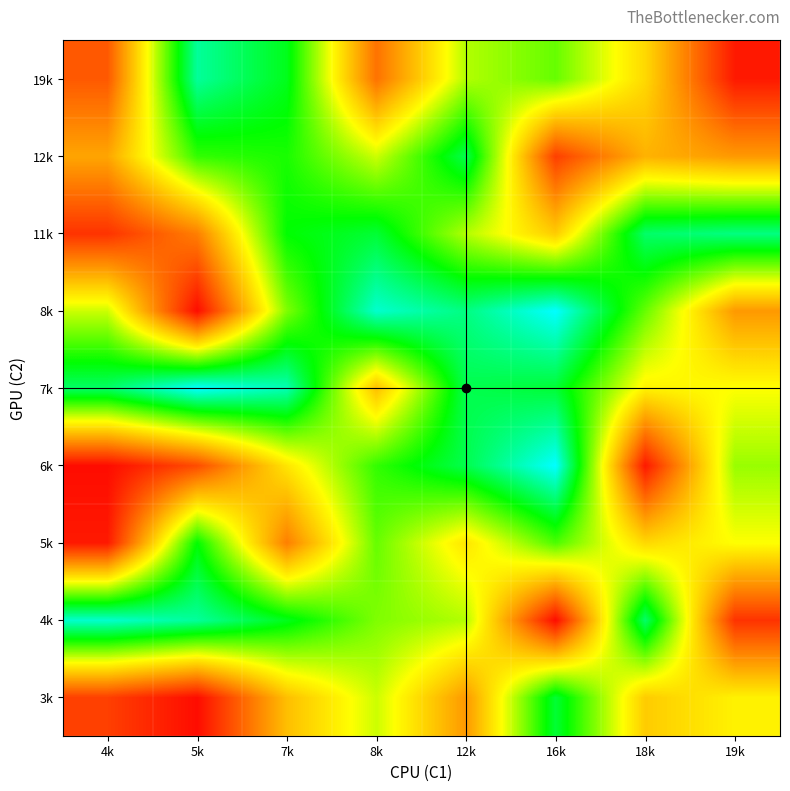

At how many categories does at least one series exceed 7?

8